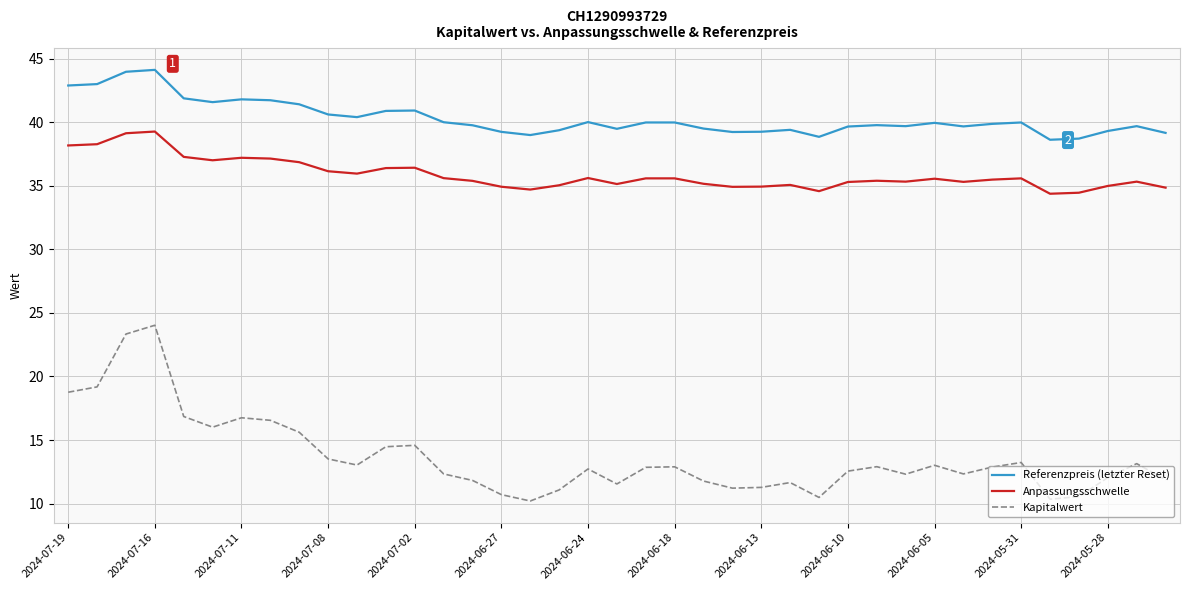

List the series in order of their overall mean, lowest first.

Kapitalwert, Anpassungsschwelle, Referenzpreis (letzter Reset)